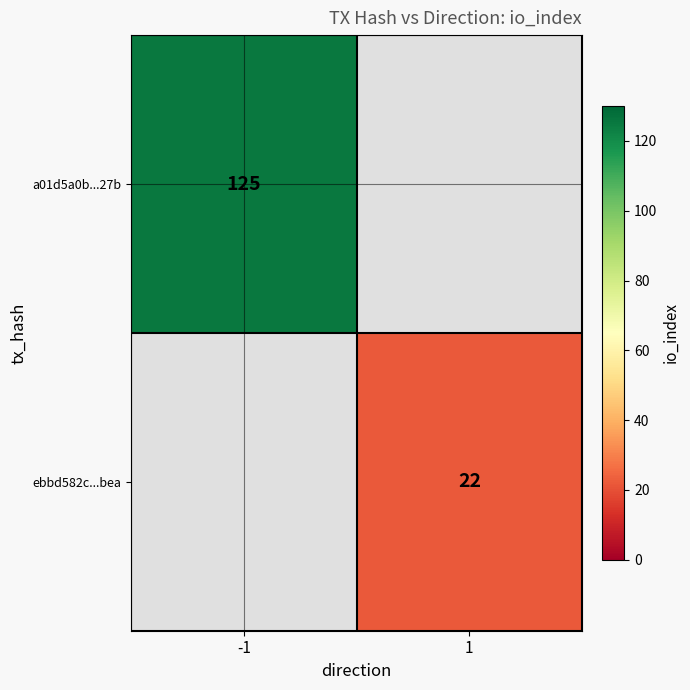

Between 1 and -1, which is larger?

-1